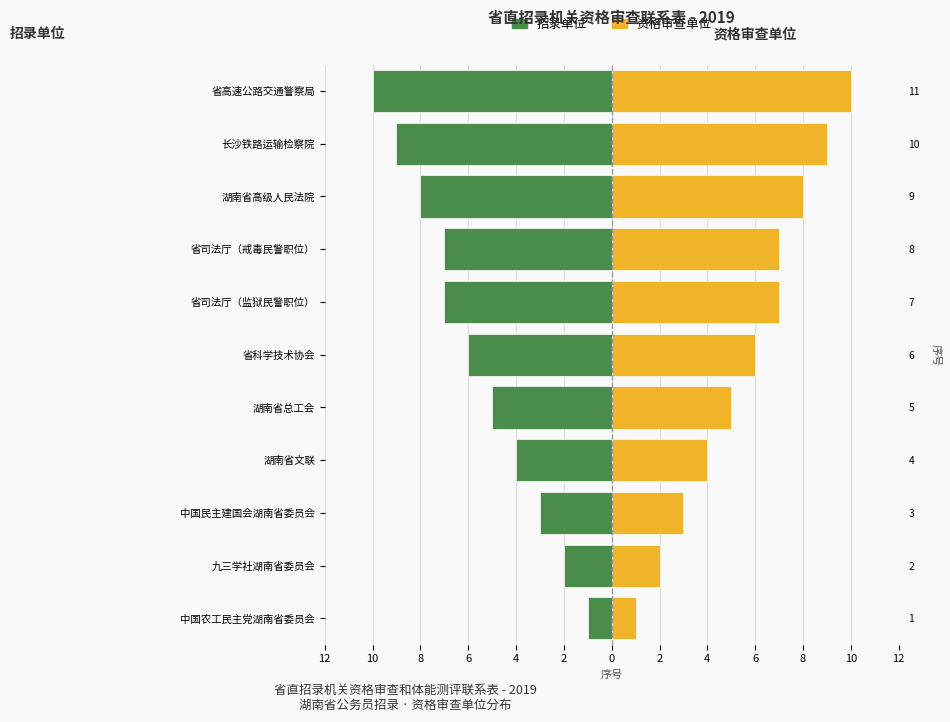

Count the number of categories in the chart.

11